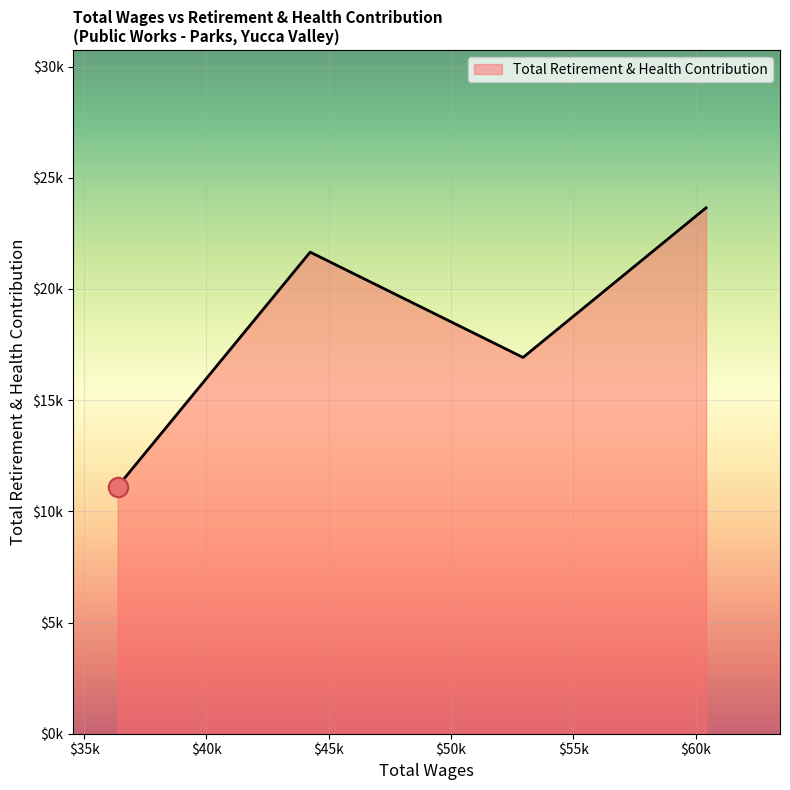

How many values are between 16920 and 23650?

3